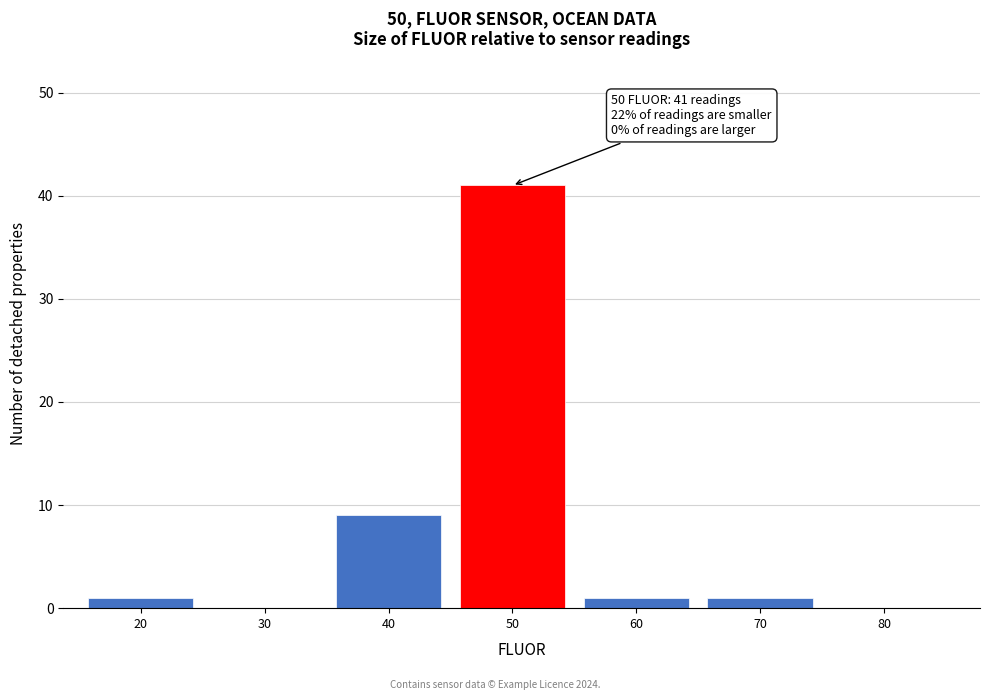

Reading right to left, extract all data points from this chart.

80=0	70=1	60=1	50=41	40=9	30=0	20=1